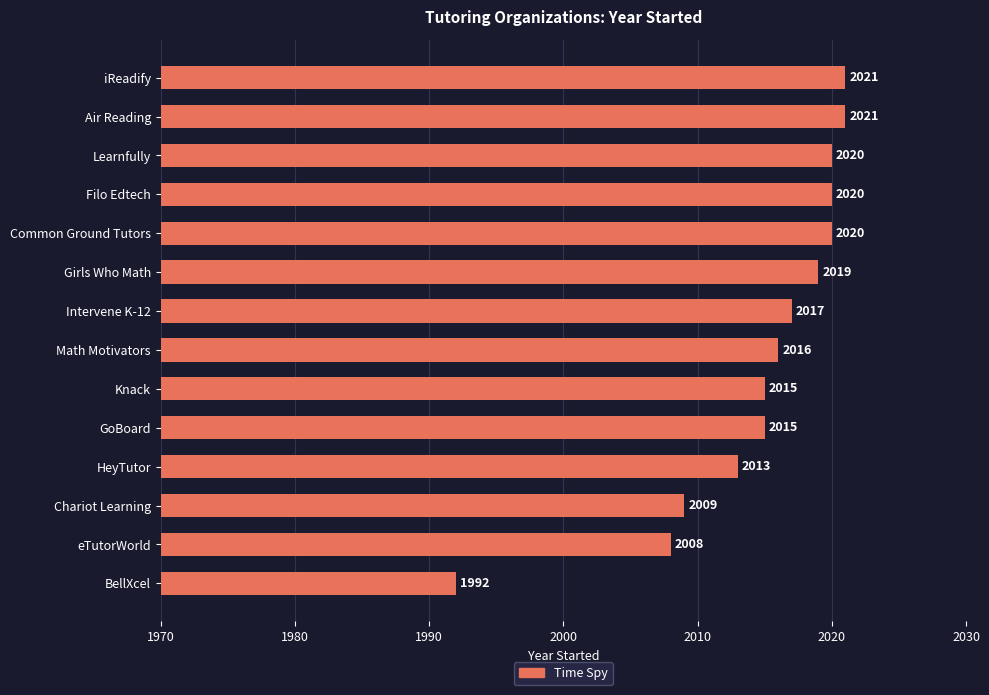

True or false: the data shows 2021 at Air Reading.

True